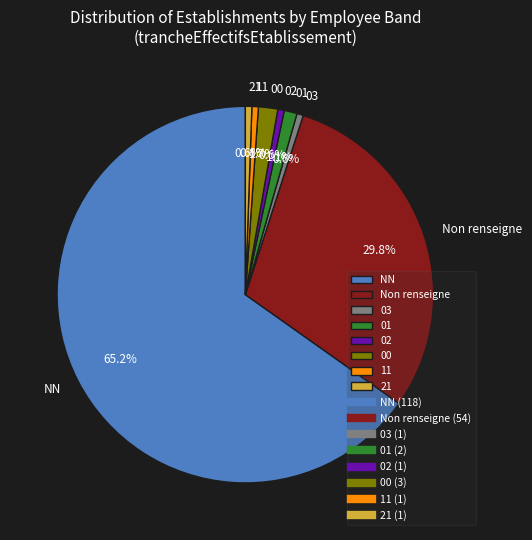

Does 00 account for over 50% of the chart?

No